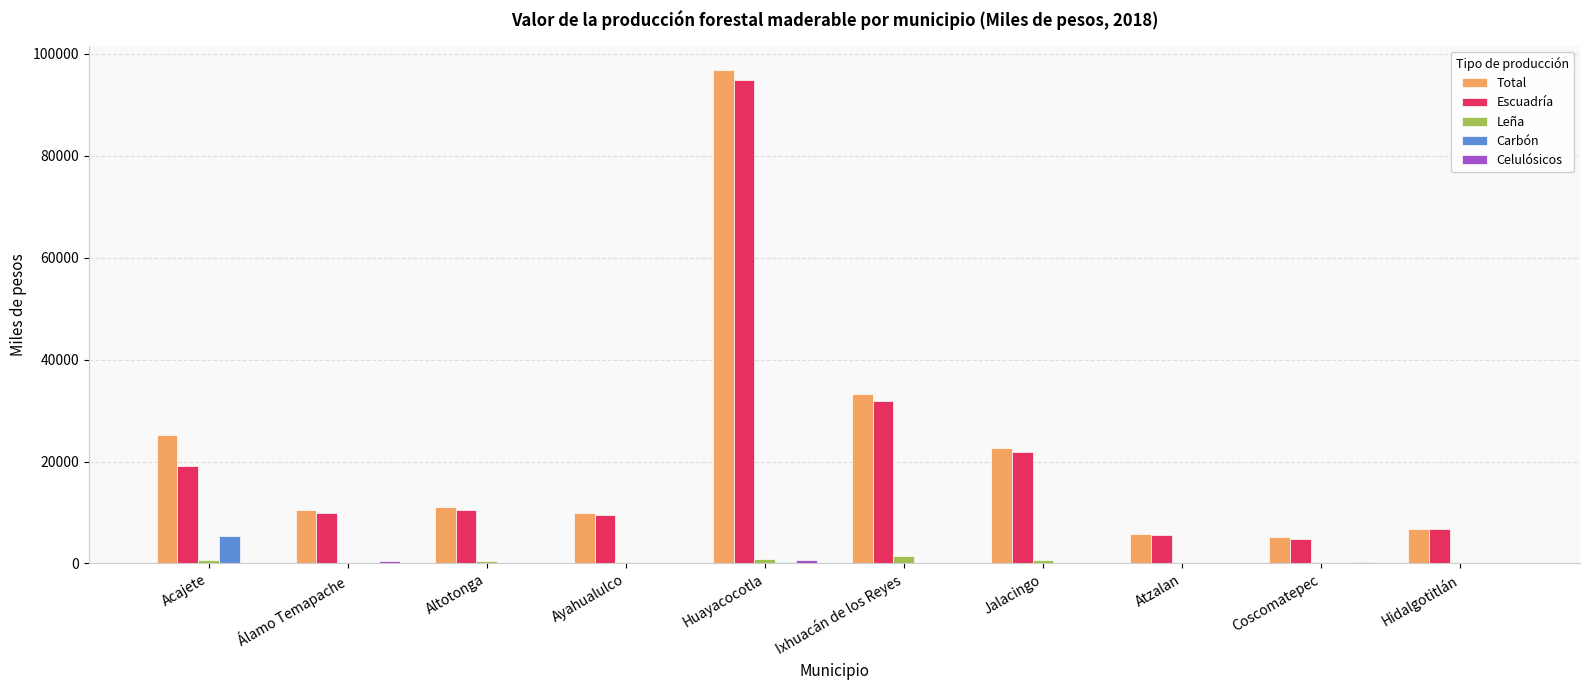

Is the value of Total at Acajete greater than the value of Carbón at Hidalgotitlán?

Yes